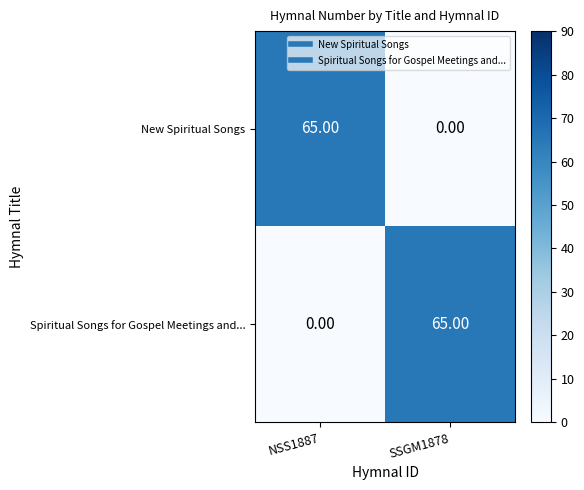

What is the sum of all Spiritual Songs for Gospel Meetings and... values?

65